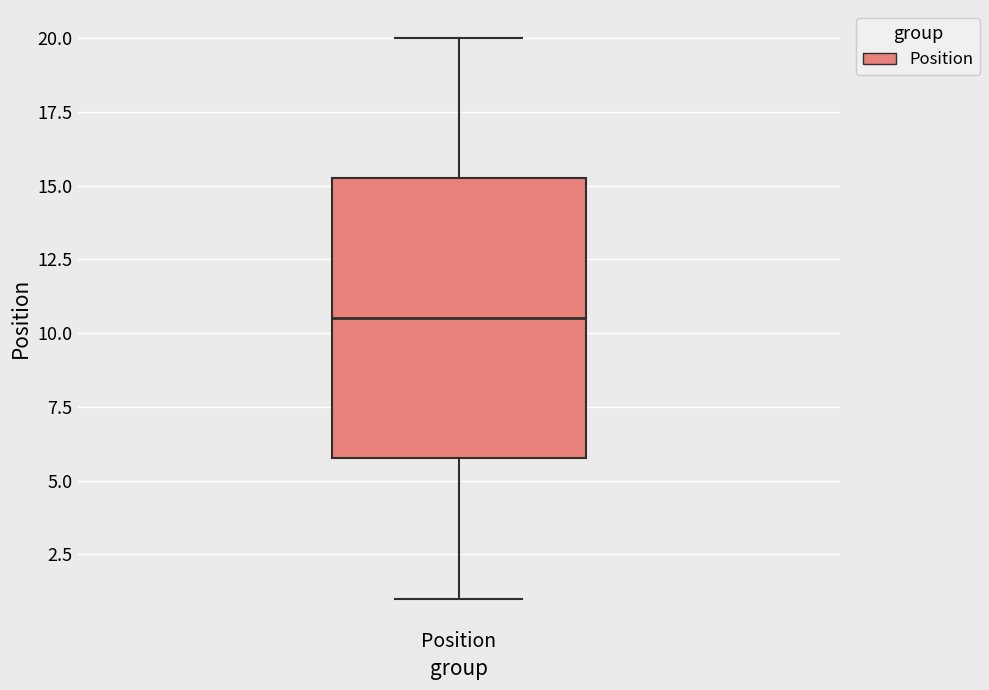

Transcribe this box plot: give where the median line is, the range the box spans, and where the two whiskers end, as read against the y-axis. The values are not printed on the chart, so give them approximately, as read against the axis.

median 10.5, box 6.0 to 15.5, whiskers 1.0 to 20.0